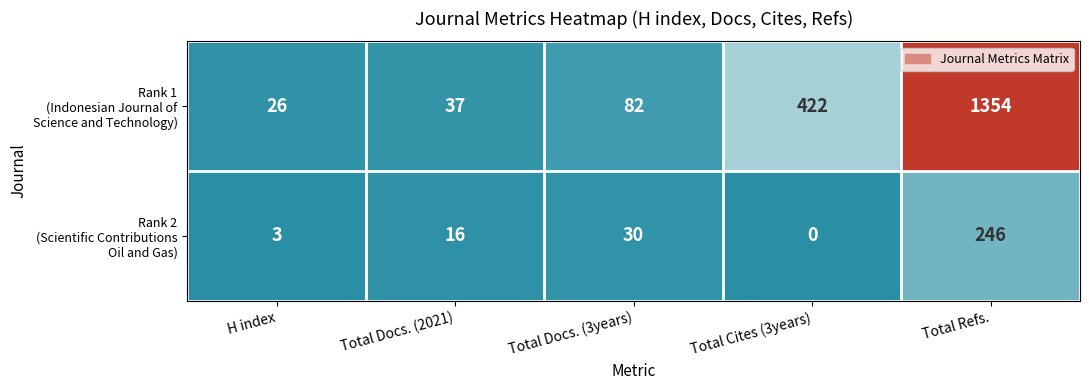

At which category does the chart reach its peak across all series?

Total Refs.